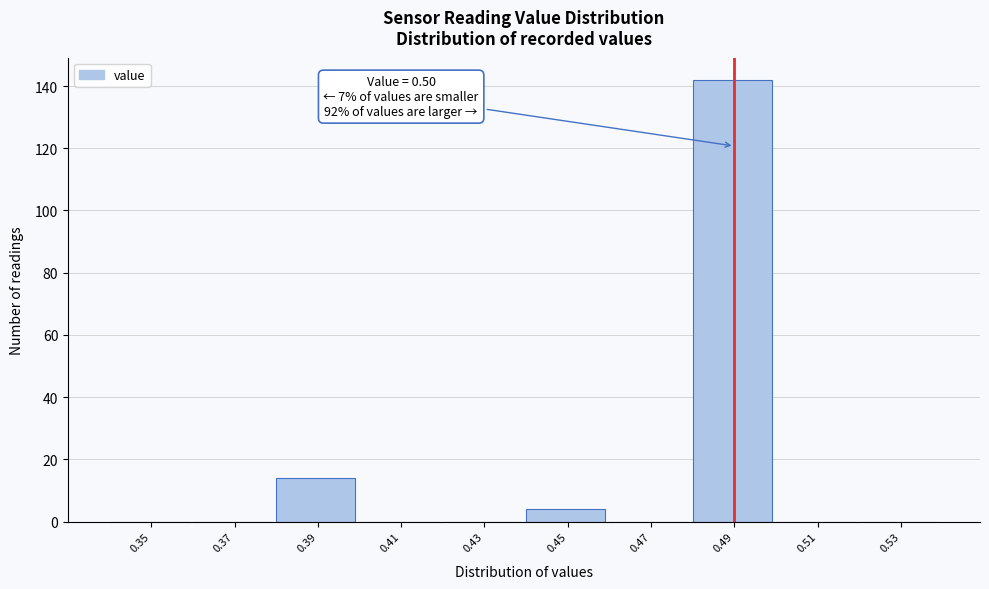

Reading right to left, list all the values displayed in this chart.

0.53=0	0.51=0	0.49=142	0.47=0	0.45=4	0.43=0	0.41=0	0.39=14	0.37=0	0.35=0